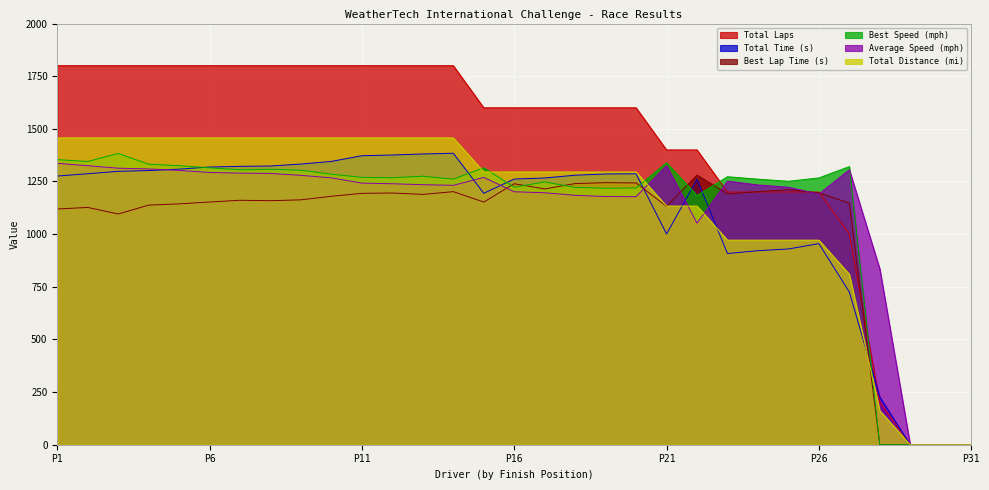

What is the difference between the Total Time (s) values at Kevin Leparski and Chip Halverson?

90.0